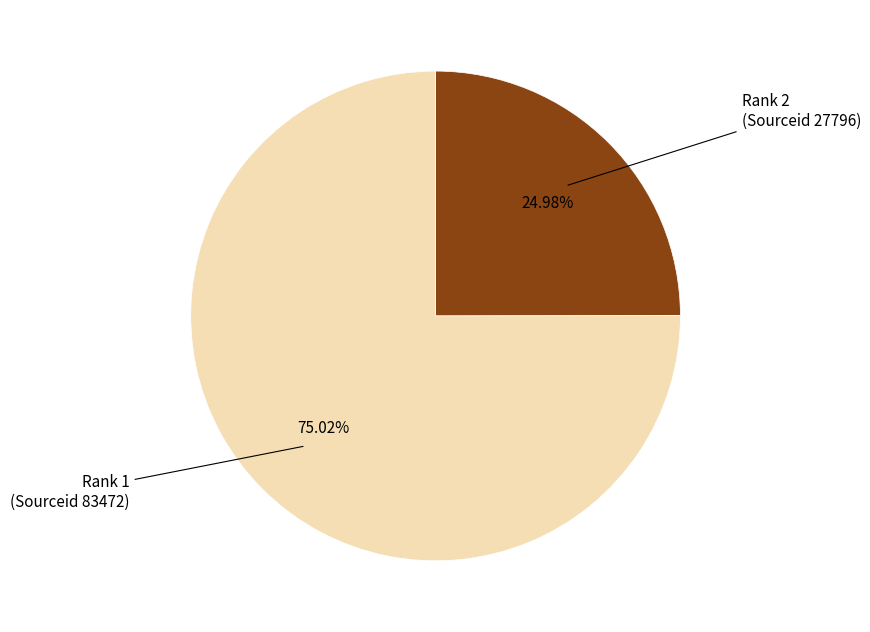

Which has a higher value, Rank 1 (Sourceid 83472) or Rank 2 (Sourceid 27796)?

Rank 1 (Sourceid 83472)